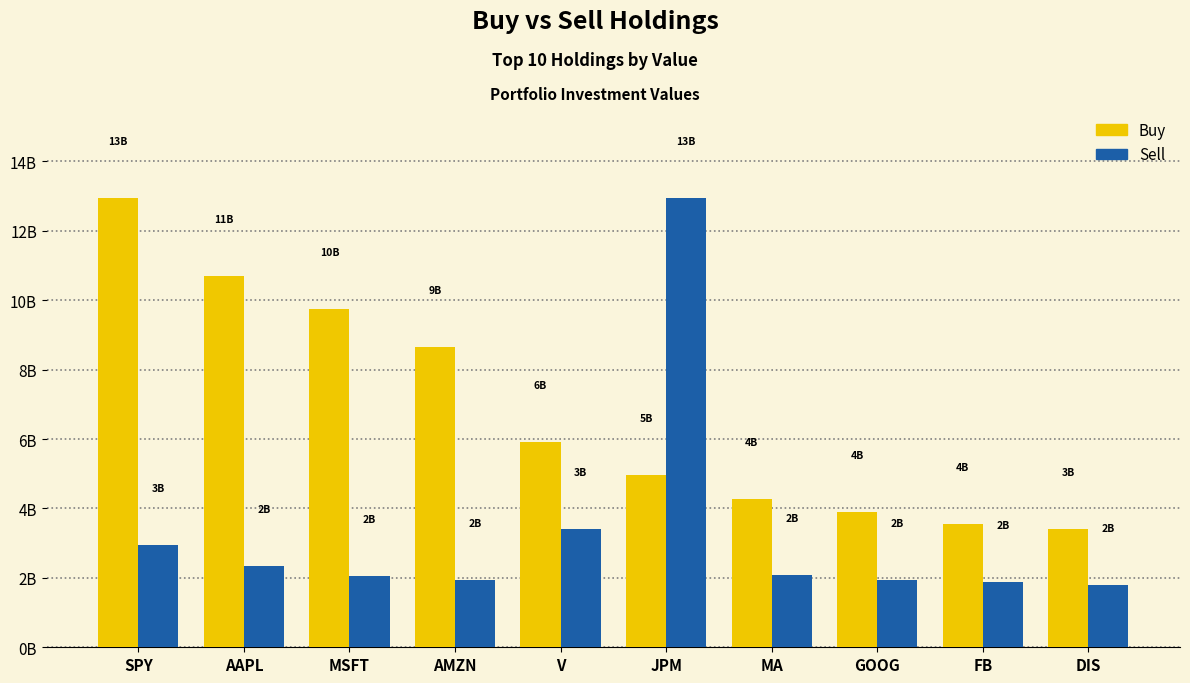

What is the spread (max minus min) of values at DIS?

1616870000